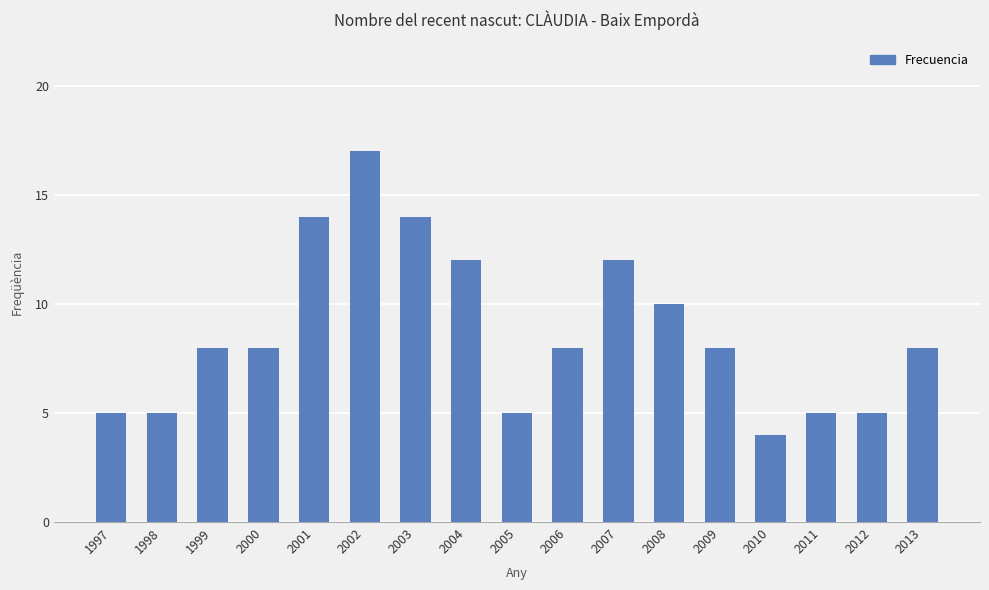

What is the value of the 13th bar from the left?

8